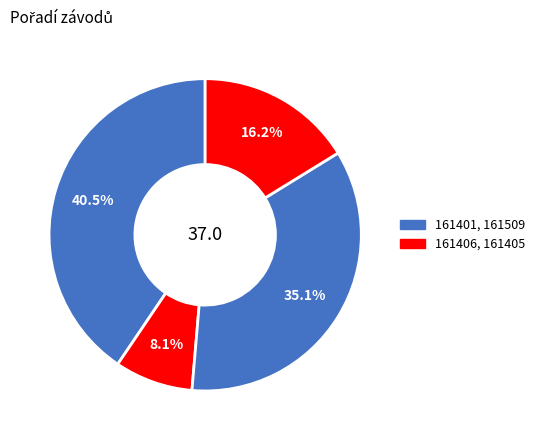

Rank the categories by value from lowest to highest.

161406, 161405, 161509, 161401